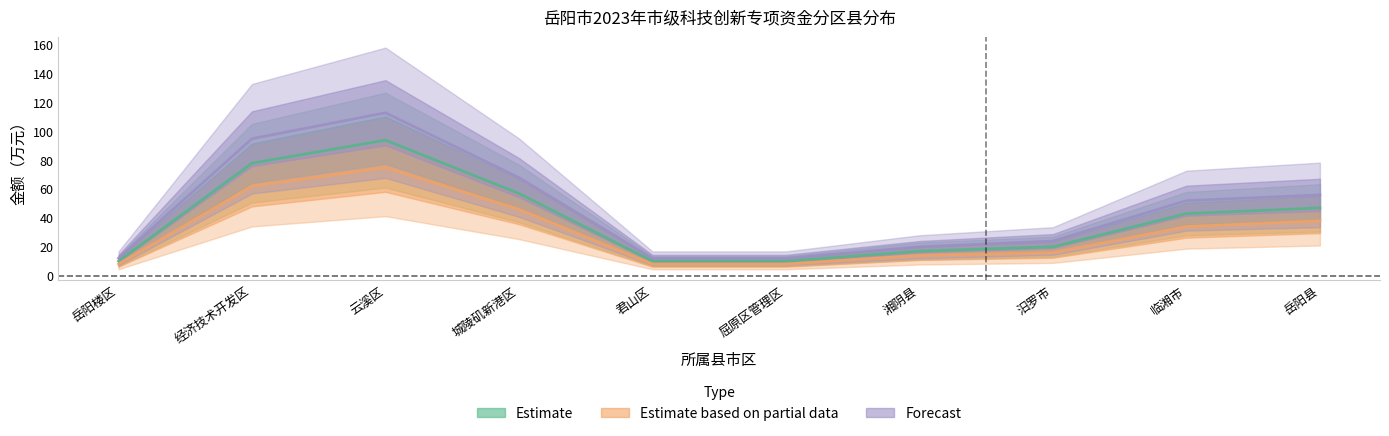

At how many categories does at least one series exceed 44?

5